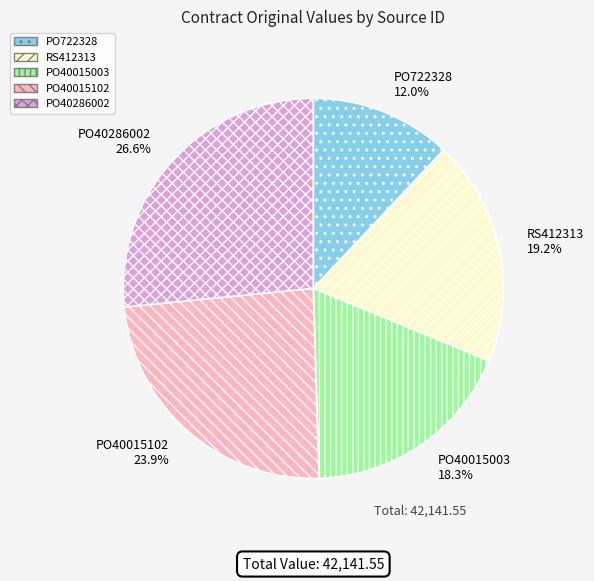

What is the ratio of the value at PO722328 to the value at PO40015102?

0.5